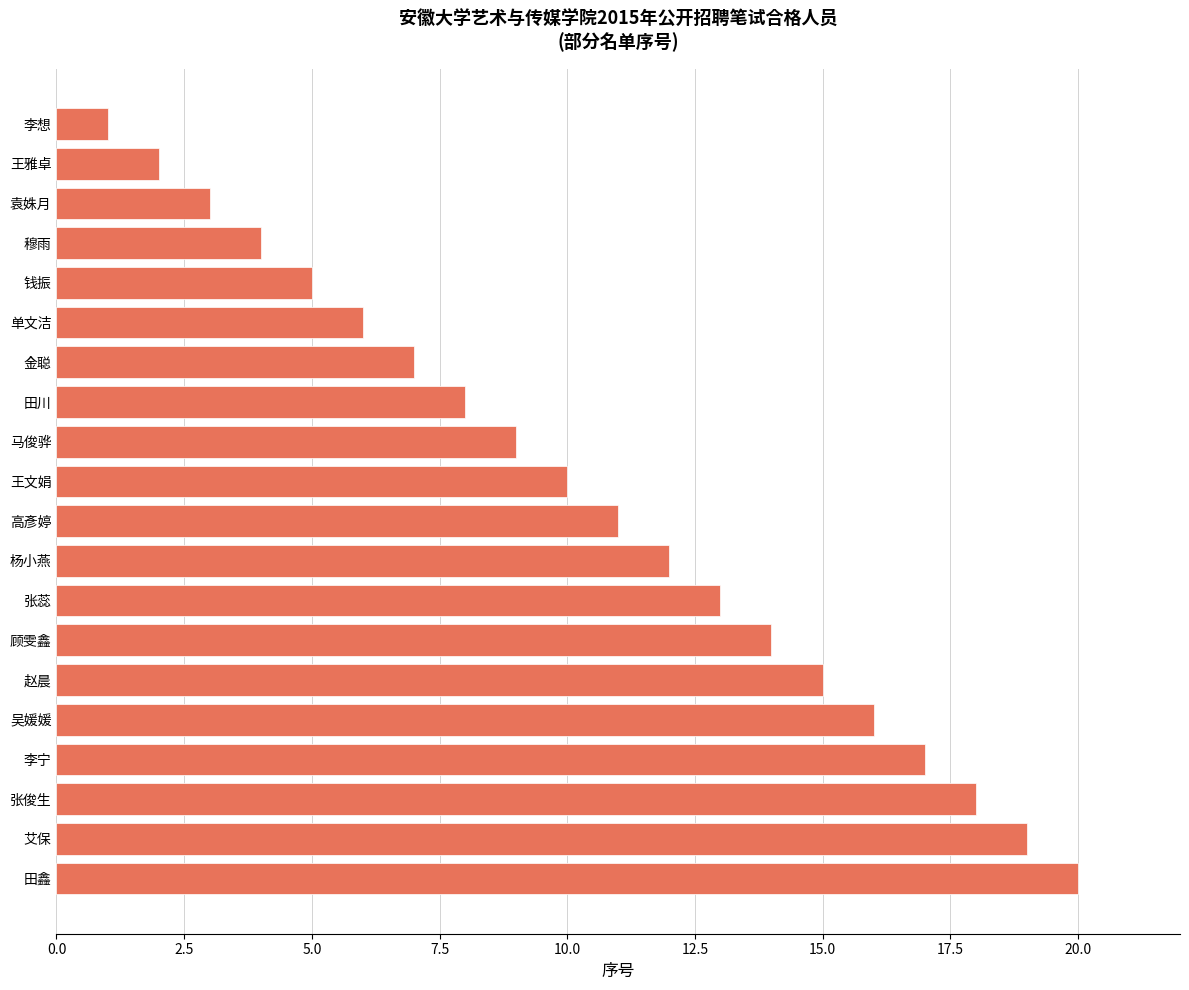

What is the sum of the values at 马俊骅 and 顾雯鑫?

23